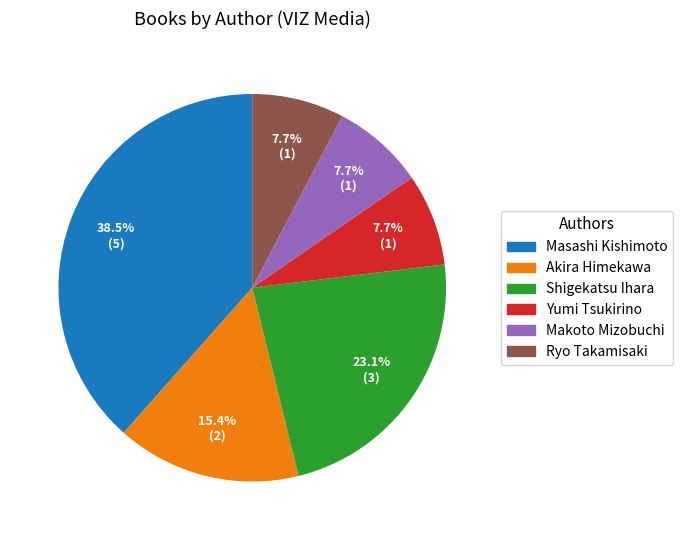

Is Makoto Mizobuchi the majority of the pie?

No